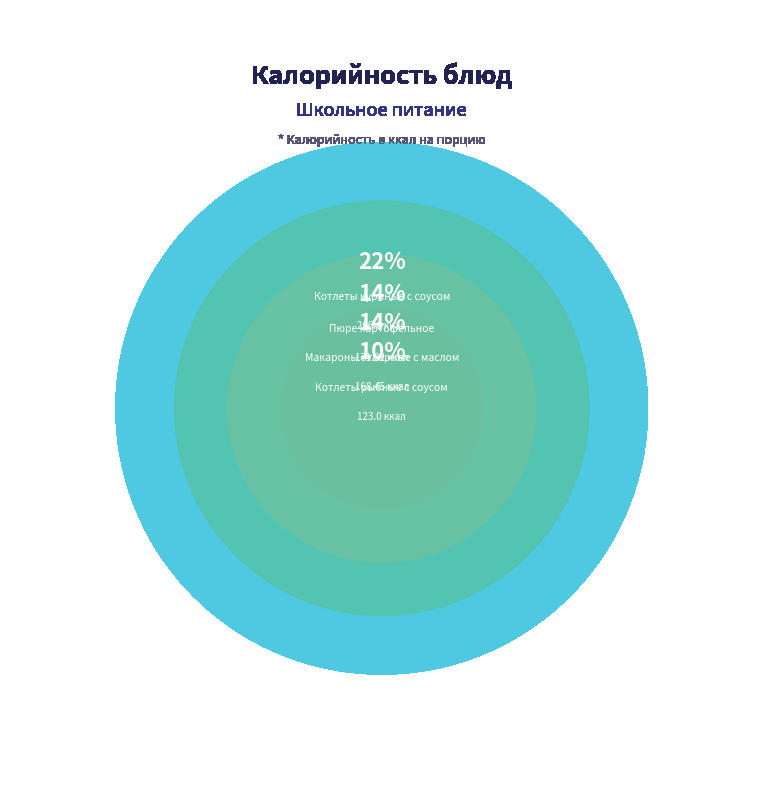

What percentage do Чай с сахаром and Котлеты куриные с соусом together represent?

26.3%